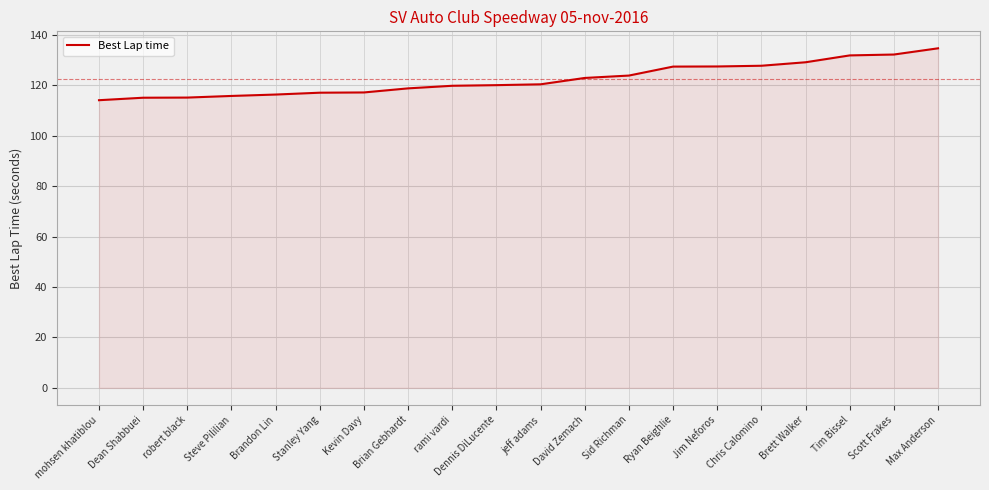

Between Dean Shabbuei and Sid Richman, which is larger?

Sid Richman